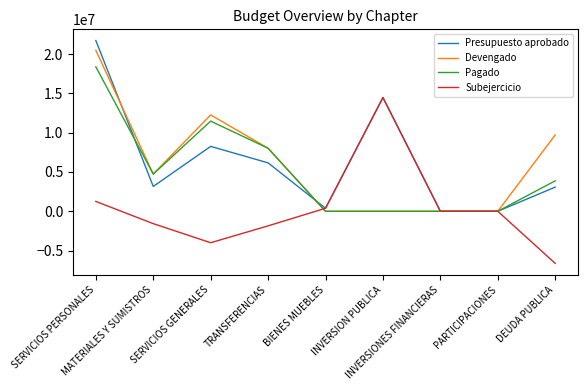

What is the difference between the maximum and minimum values in the Devengado series?

20493202.4